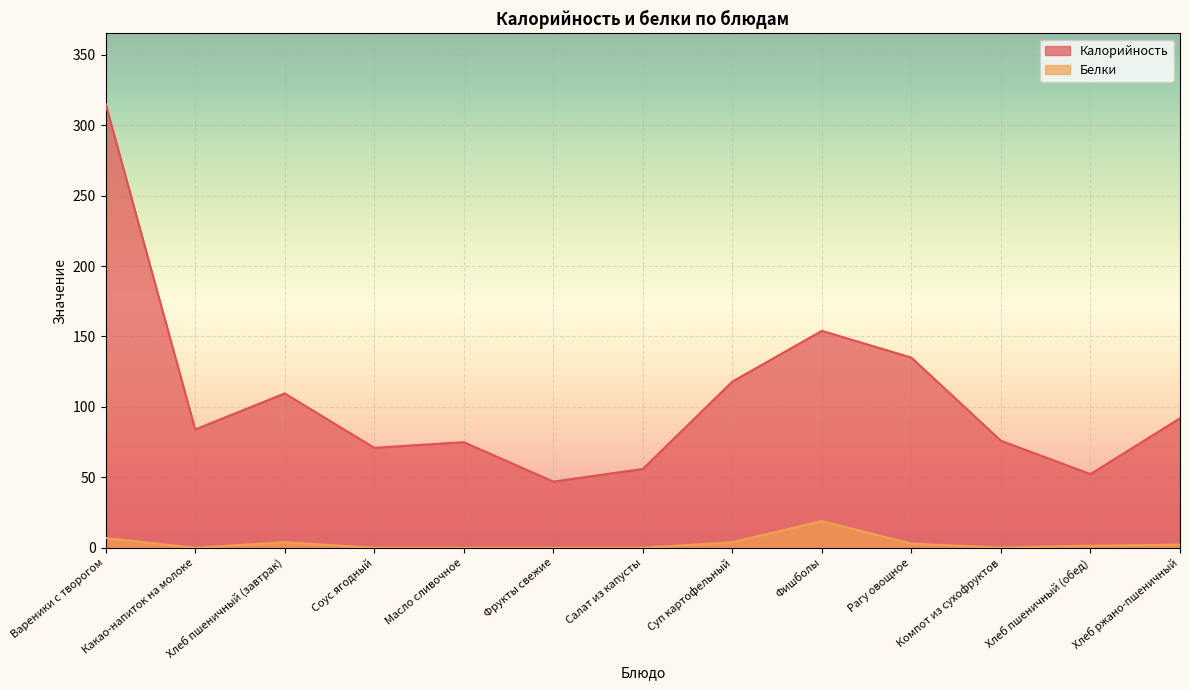

Is it true that Белки equals 7.0 at Вареники с творогом?

True